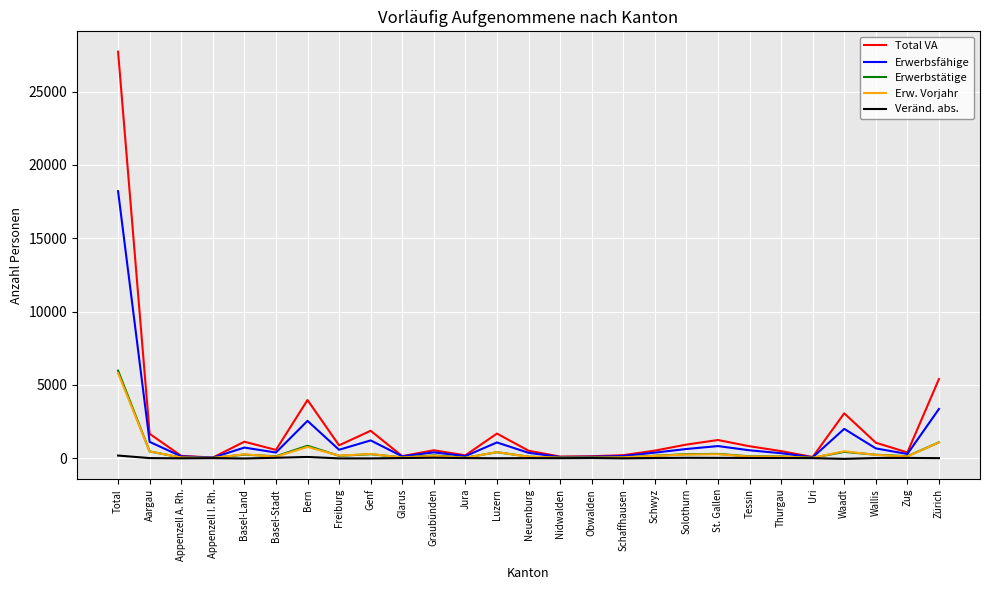

What is the difference between the highest and lowest values at Basel-Stadt?

536